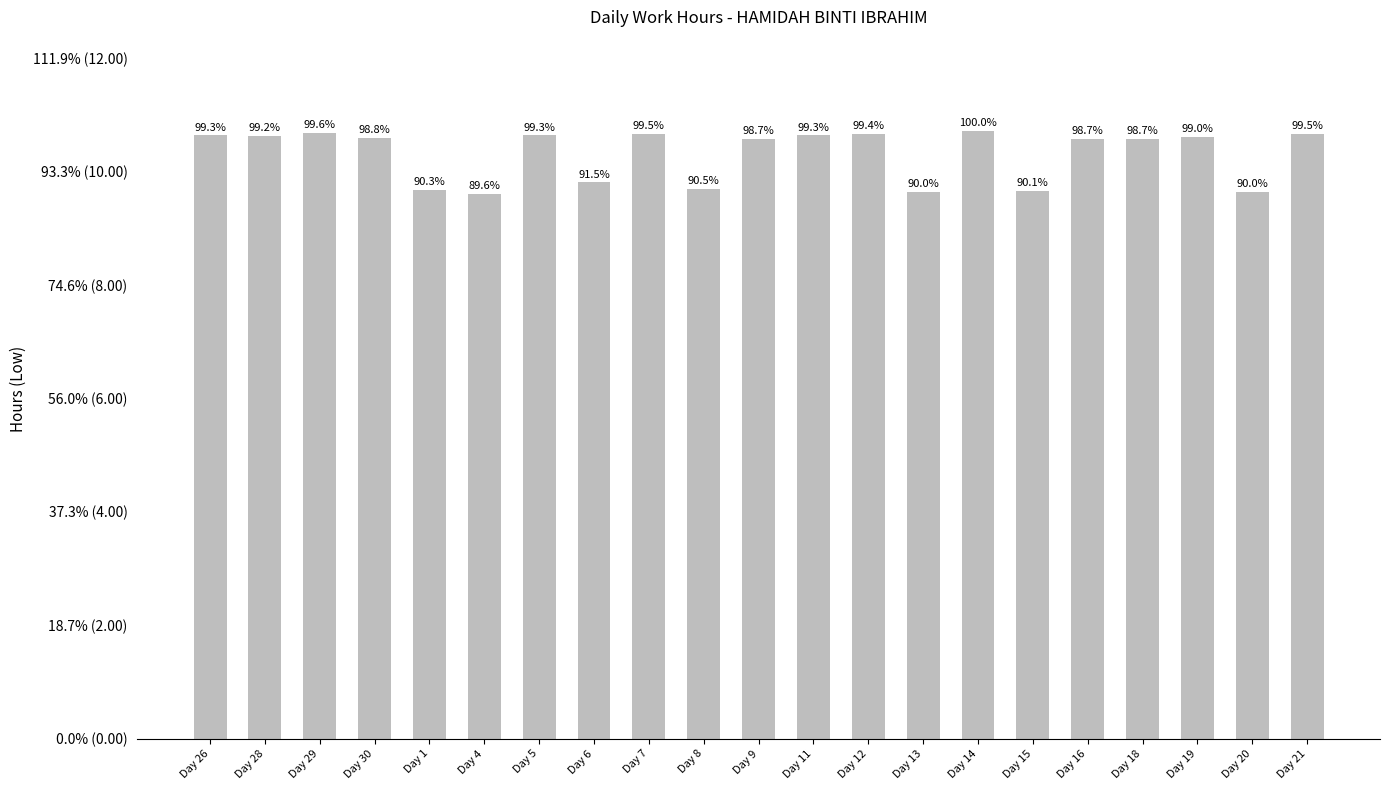

Between Day 12 and Day 1, which is larger?

Day 12